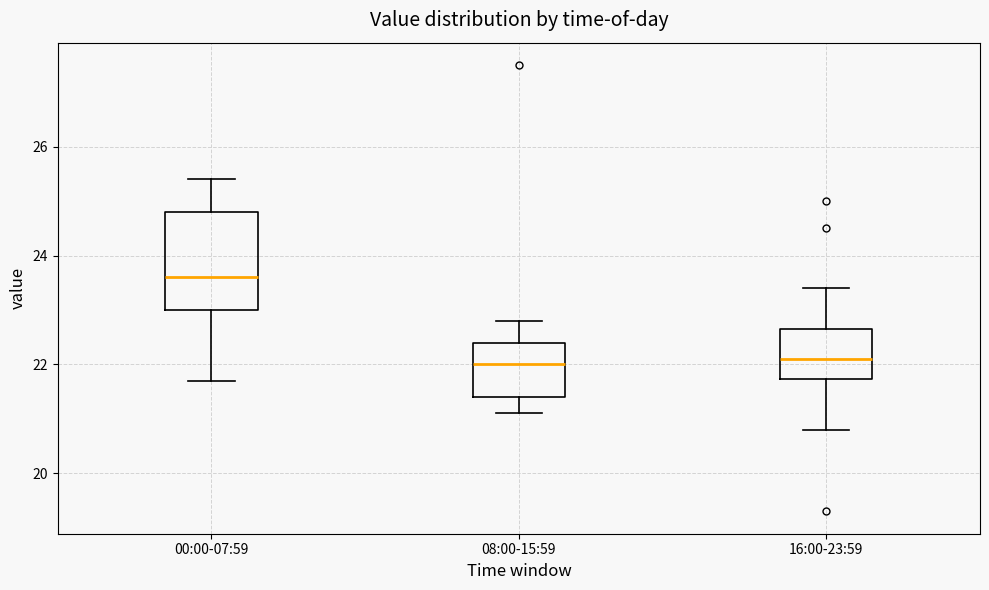

Which box has the highest median line?

00:00-07:59